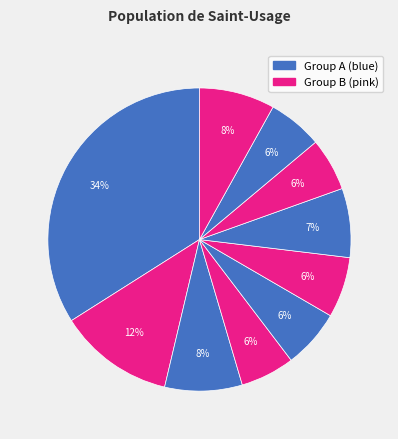

How many segments does this pie chart have?

10